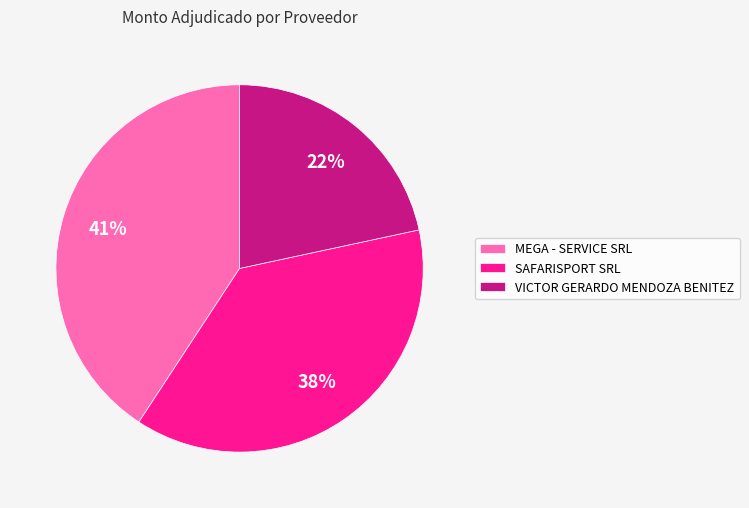

How many slices are in this pie chart?

3